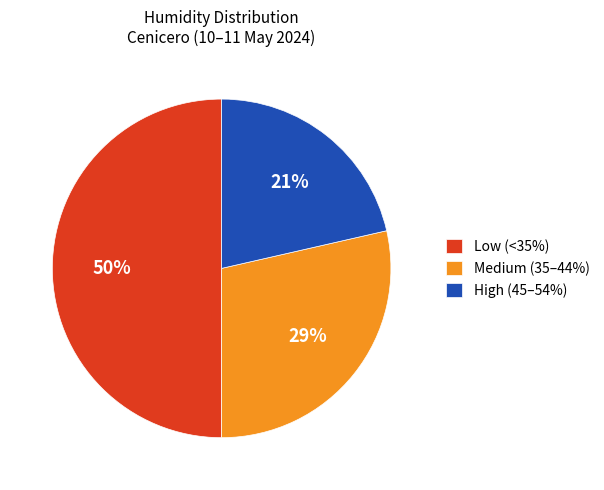

To the nearest percent, what portion does High (45–54%) represent?

21%